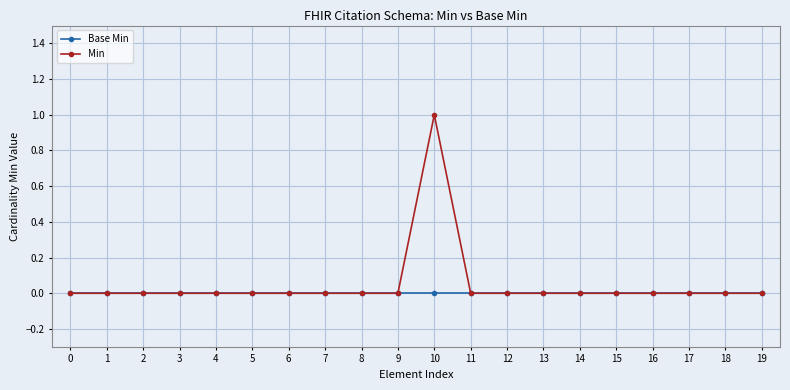

At which category is the sum across all series the highest?

10